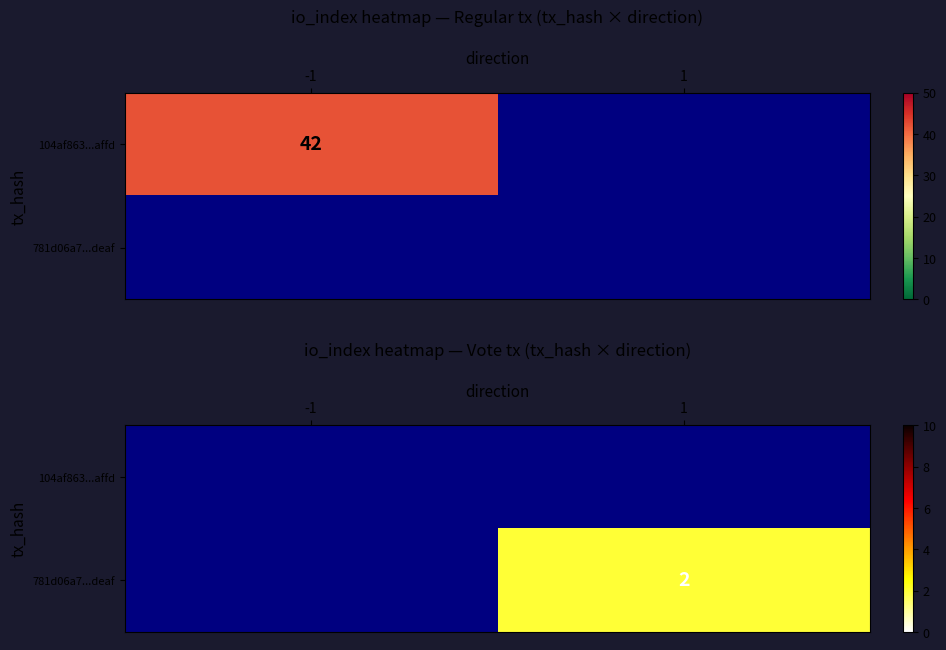

Count the number of data series in this chart.

2